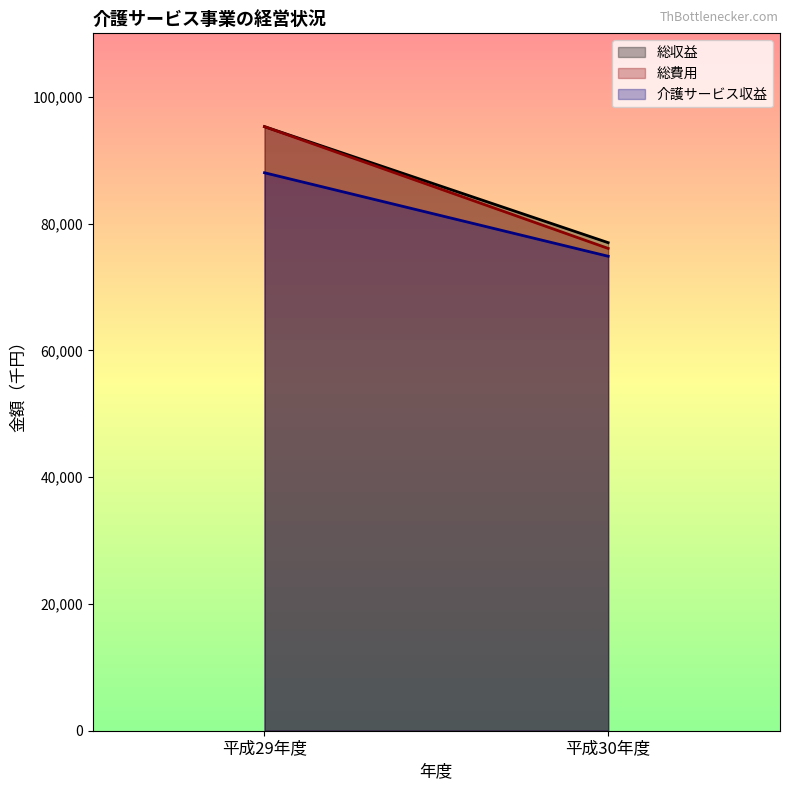

What are all the series names shown in the legend?

総収益, 総費用, 介護サービス収益